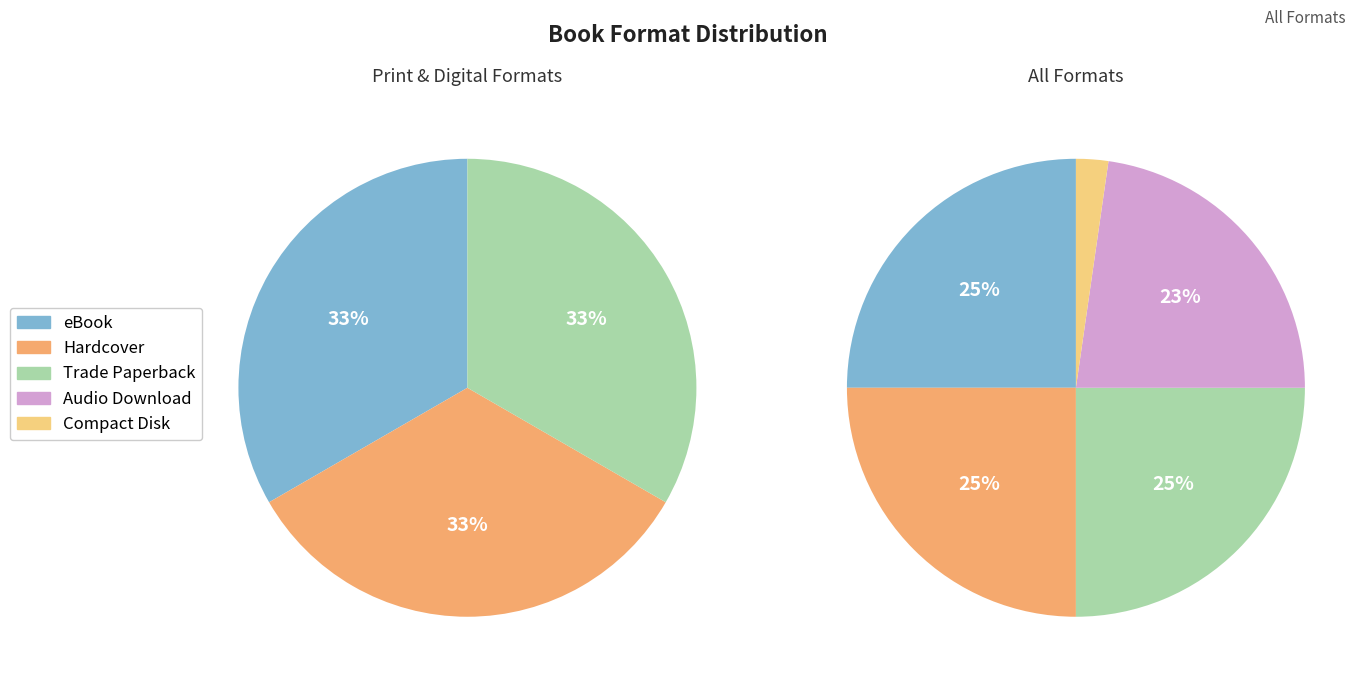

How many slices are in this pie chart?

5